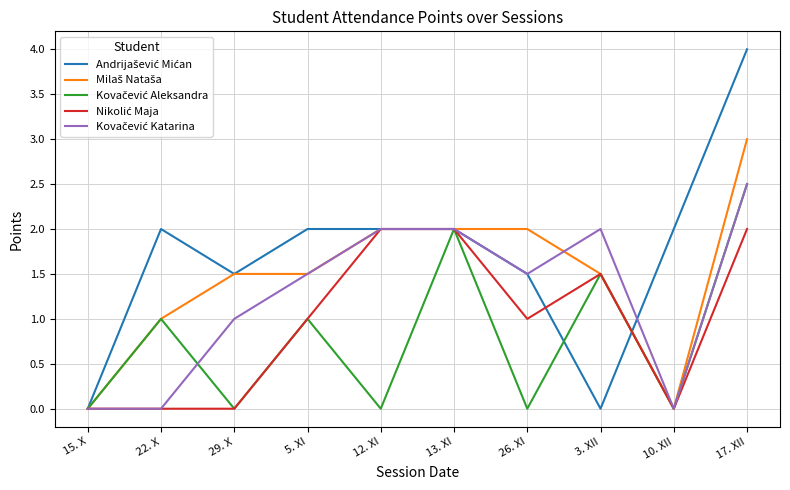

What is the total value across all series at 29. X?

4.0